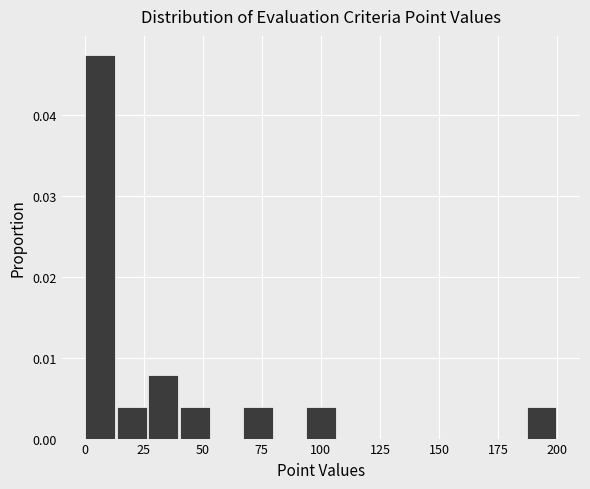

Around what value on the x-axis is the tallest bar? Give the approximate position of its centre, as read against the axis.

5